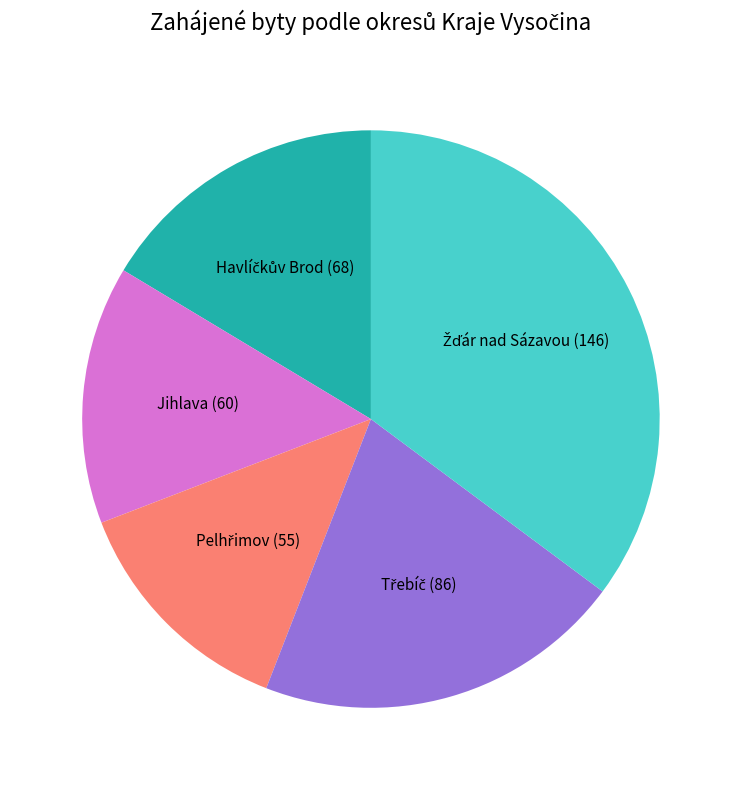

Is there any slice that represents more than half of the pie?

No